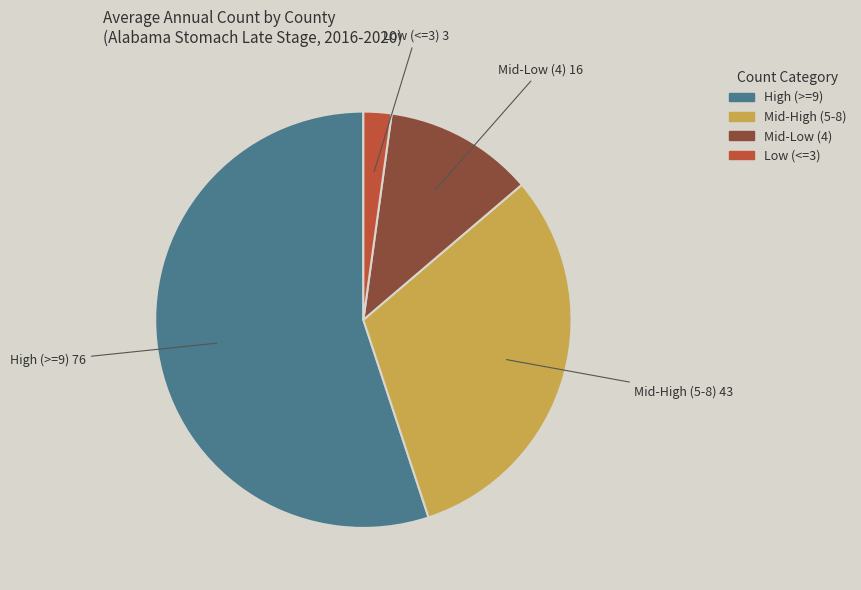

Is there a majority slice in this chart?

Yes